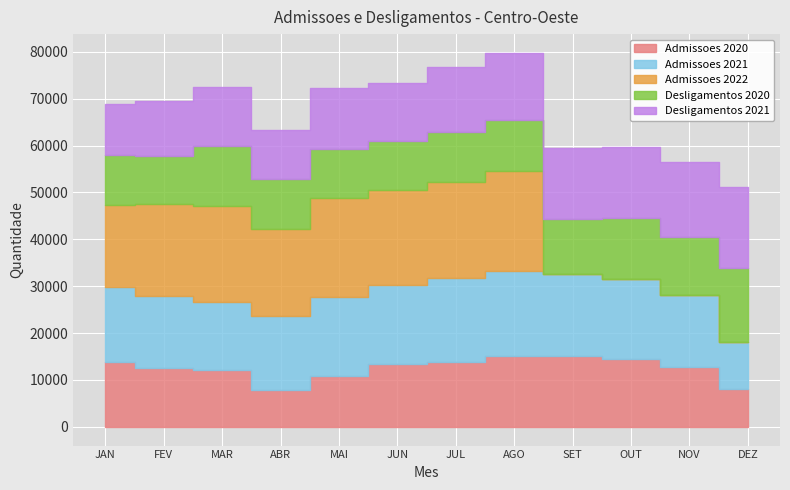

What is the sum of all Desligamentos 2021 values?

162694